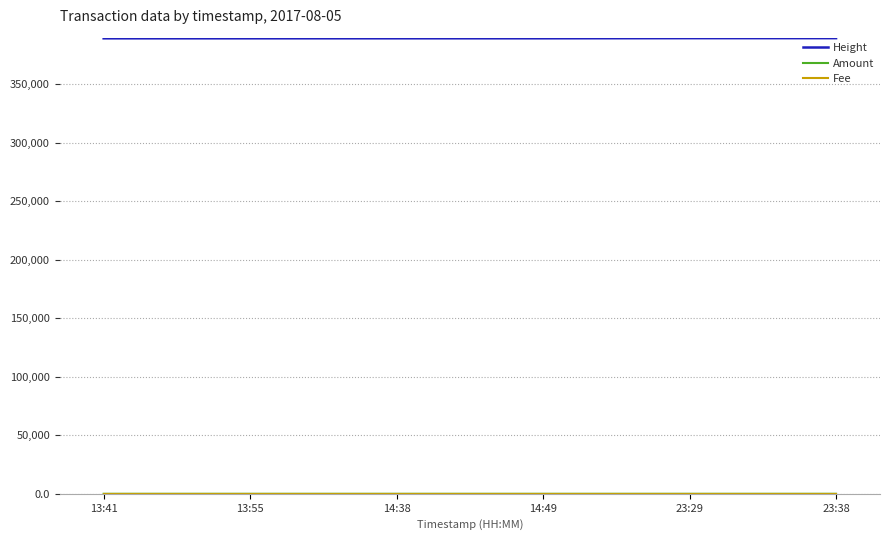

Which series has the largest total across all categories?

Height